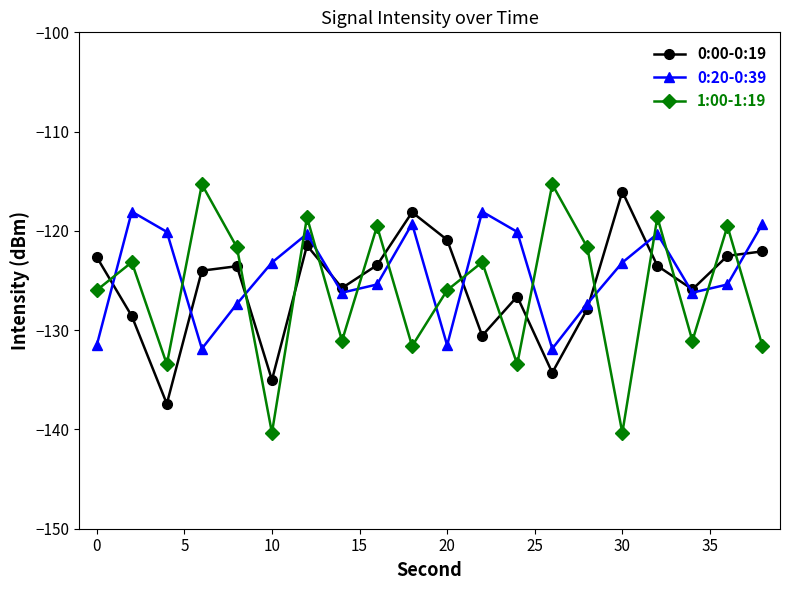

What is the maximum value for 0:20-0:39?

-118.1